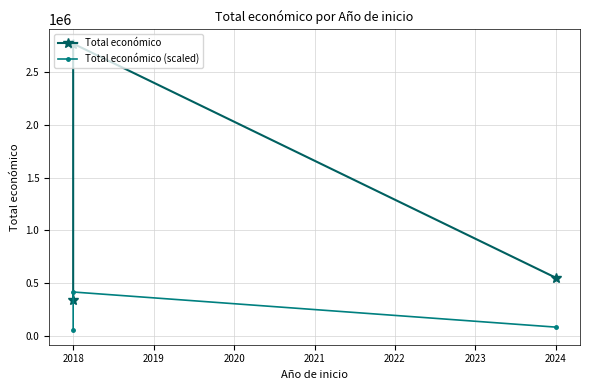

What are all the series names shown in the legend?

Total económico, Total económico (scaled)